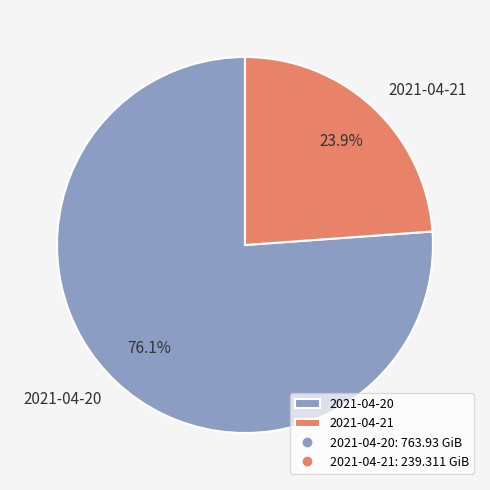

What is the smallest slice in the pie chart?

2021-04-21